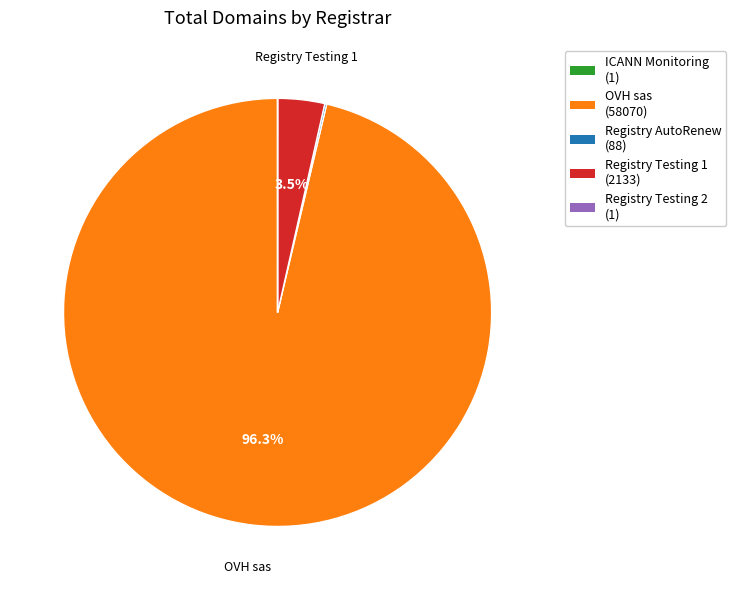

Does Registry Testing 1 (2133) represent more than half of the total?

No